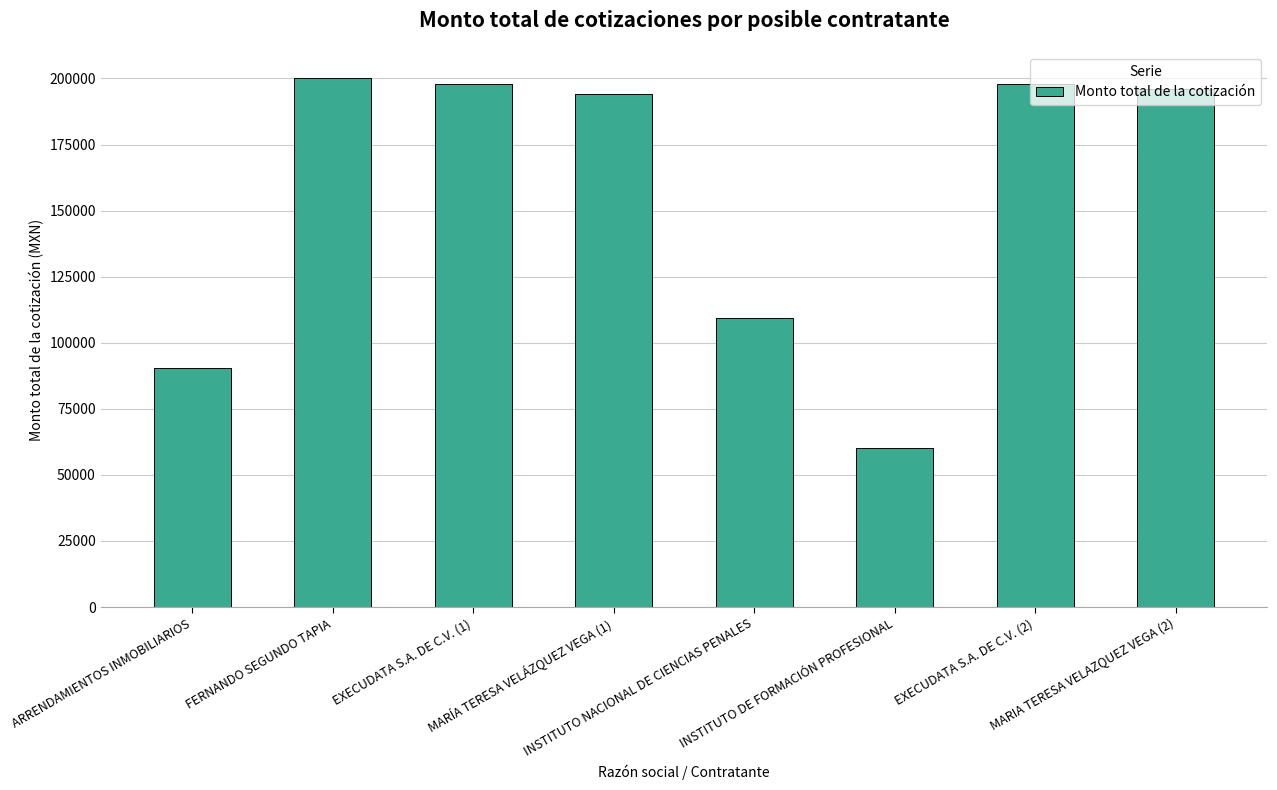

What is the smallest value displayed?

60000.0